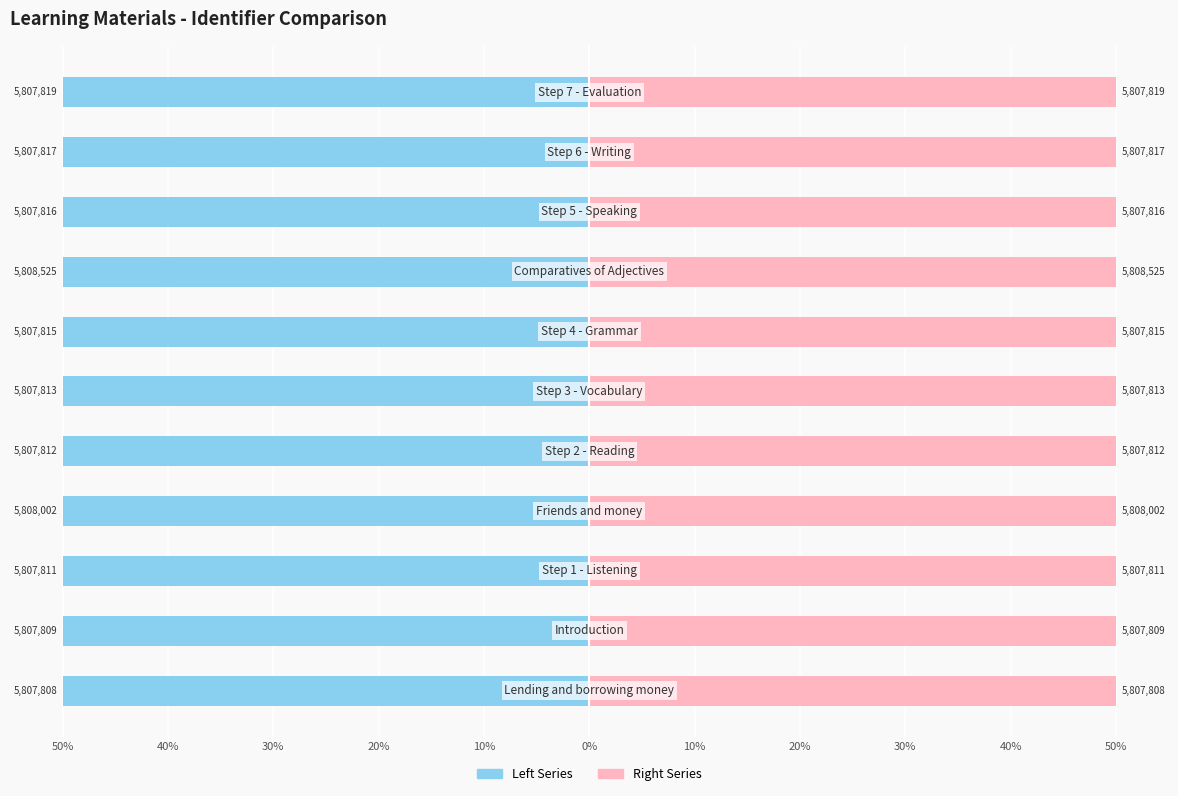

What is the spread (max minus min) of values at 20%?

100.0